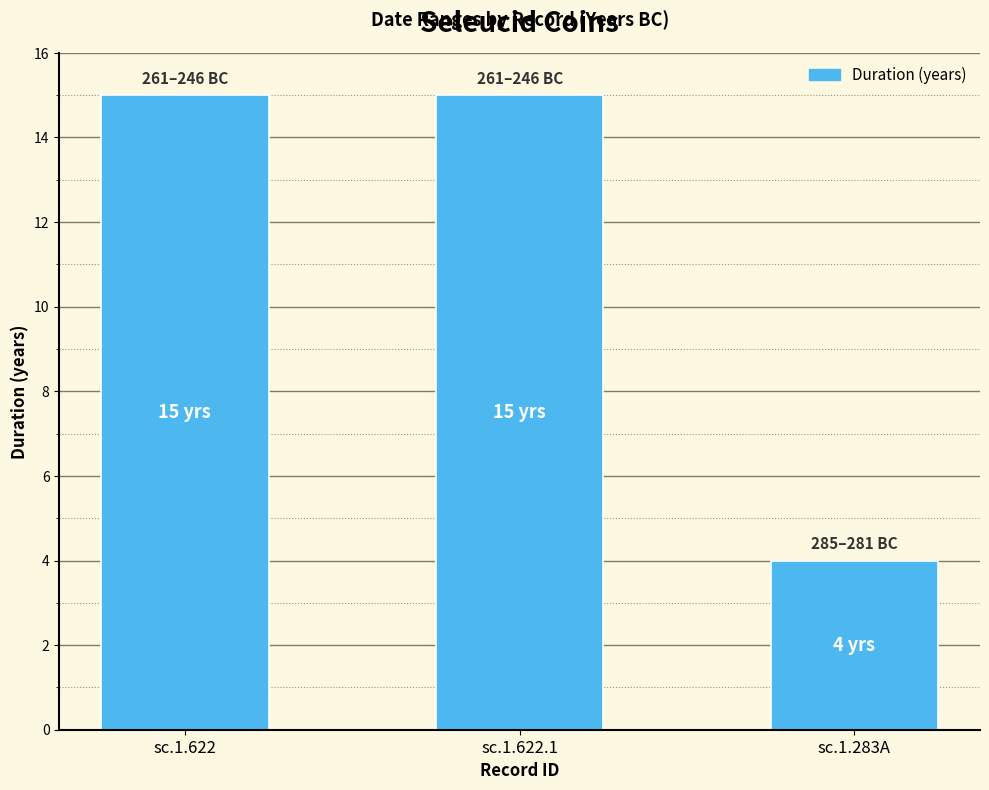

Reading left to right, list all the values displayed in this chart.

sc.1.622=15	sc.1.622.1=15	sc.1.283A=4